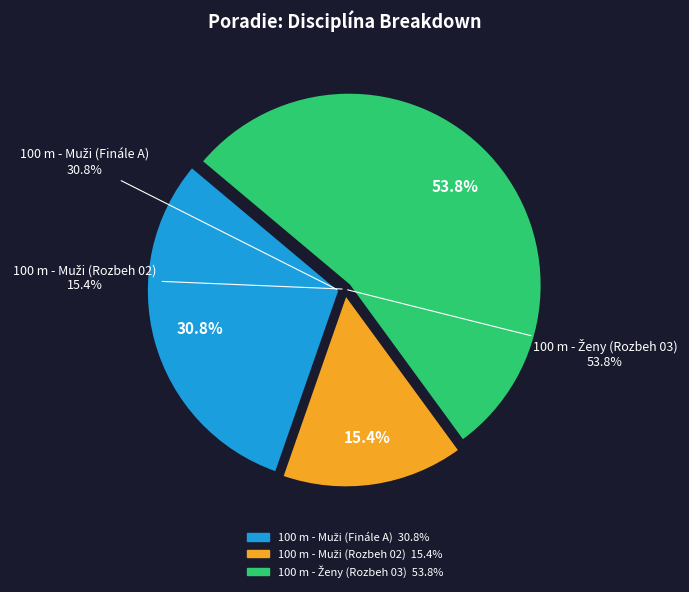

Which slice is the smallest?

100 m - Muži (Rozbeh 02)